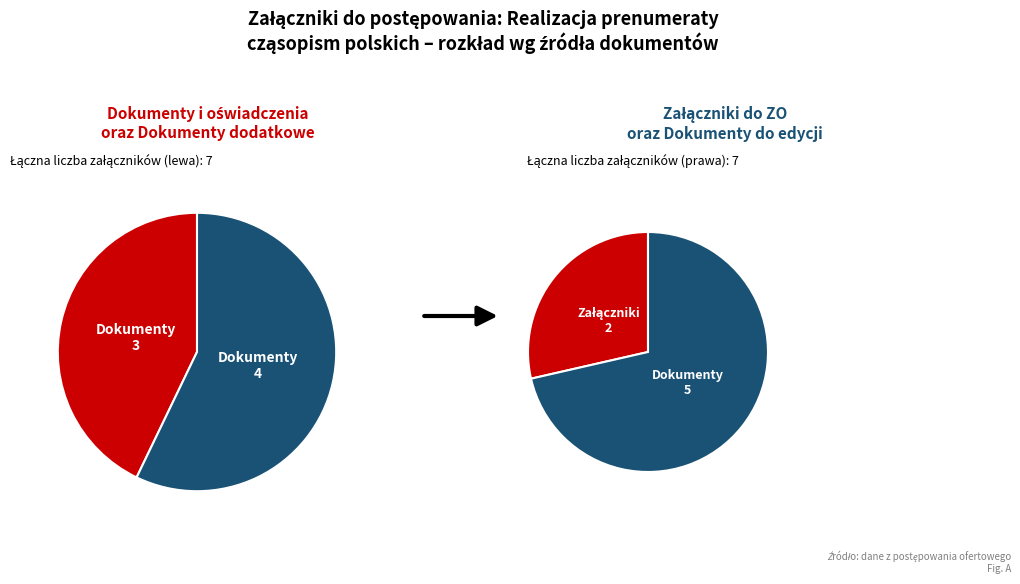

Is it true that Dokumenty do edycji is 21% of the pie?

False